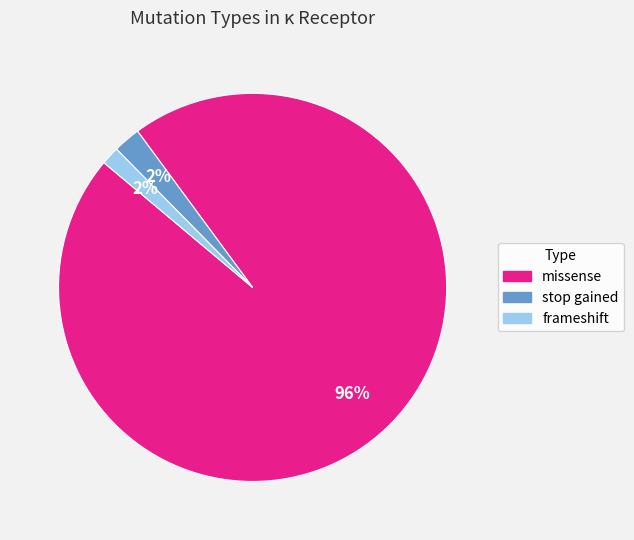

To the nearest percent, what portion does missense represent?

96%